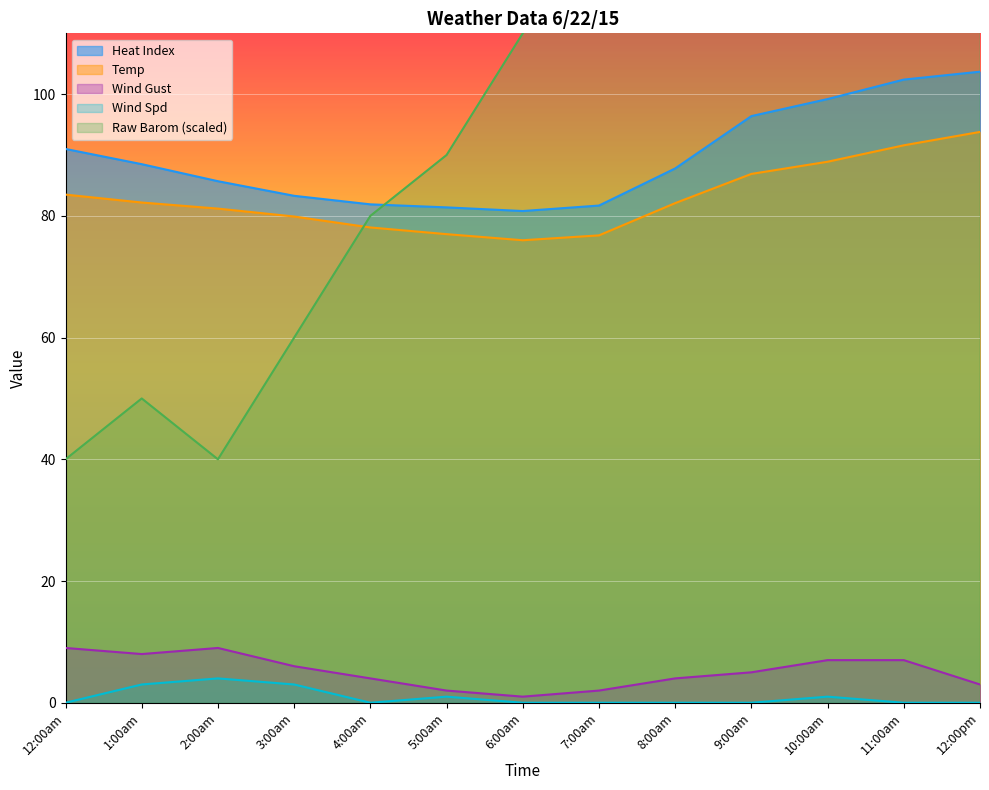

True or false: Temp has a value of 50.3 at 9:00am.

False